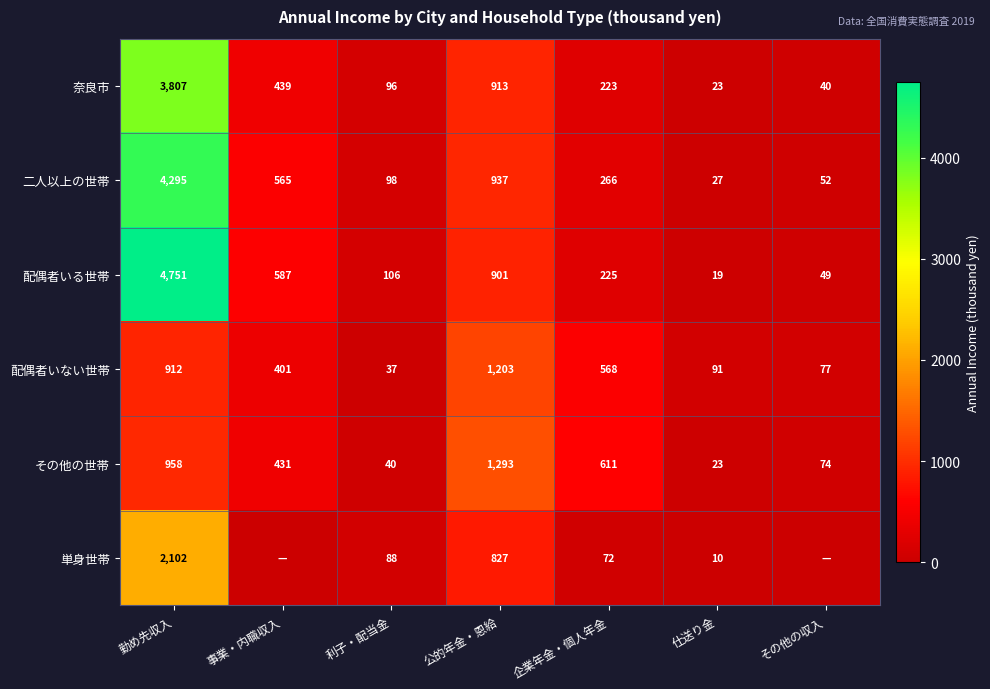

True or false: 配偶者いない世帯 has a value of 77 at その他の収入.

True